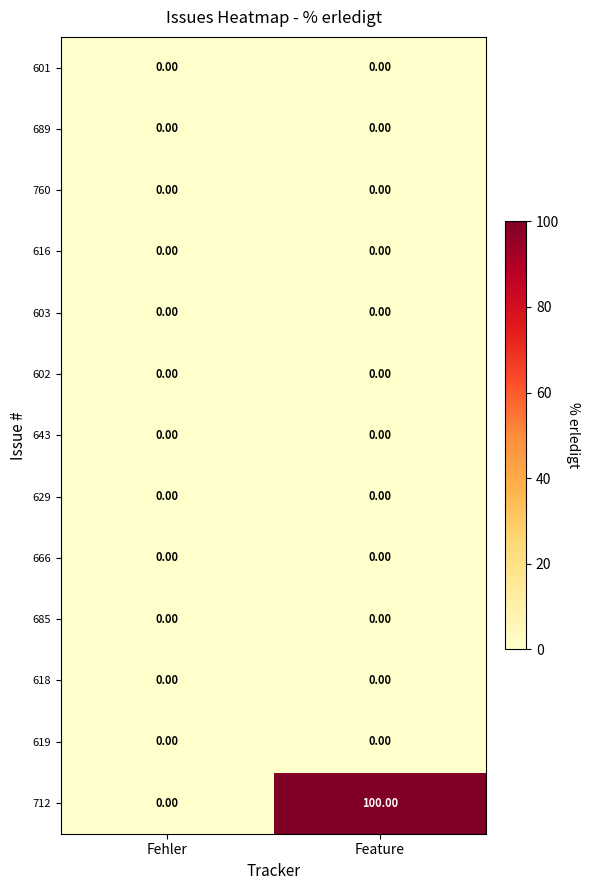

At how many categories does at least one series exceed 38?

1